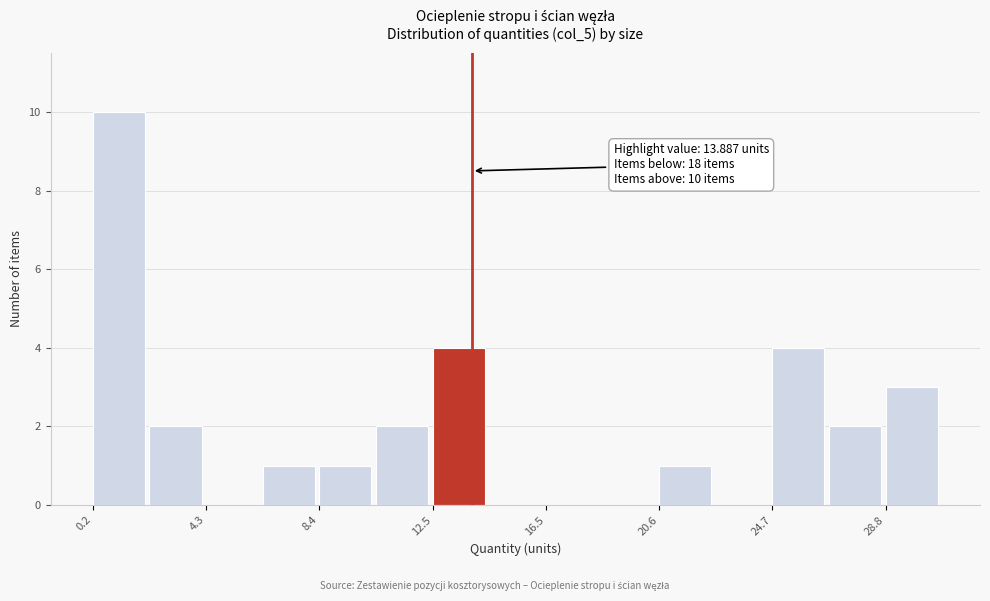

Which range on the x-axis has the tallest bar?

0.0 to 2.5